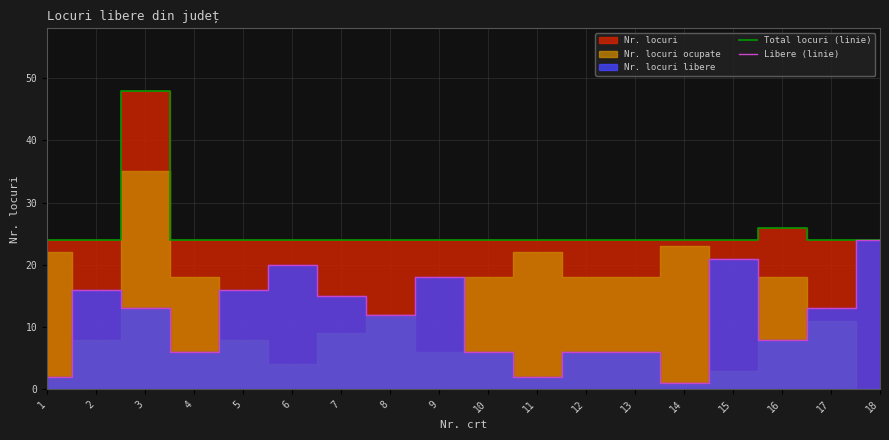

Which series has the largest total across all categories?

Total locuri (linie)